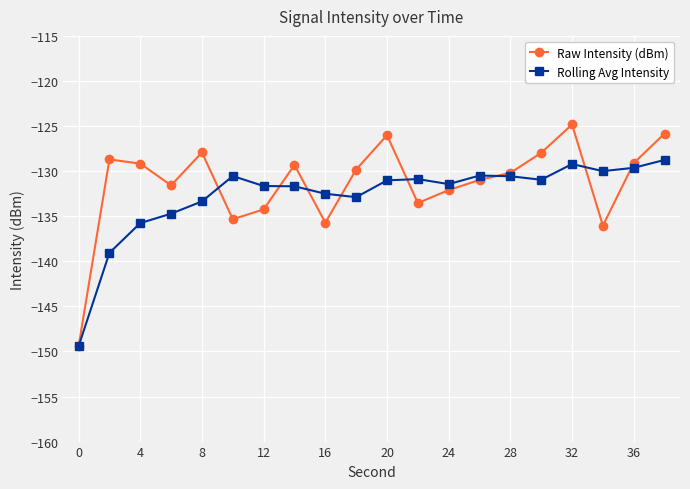

Does the chart have visible grid lines?

Yes